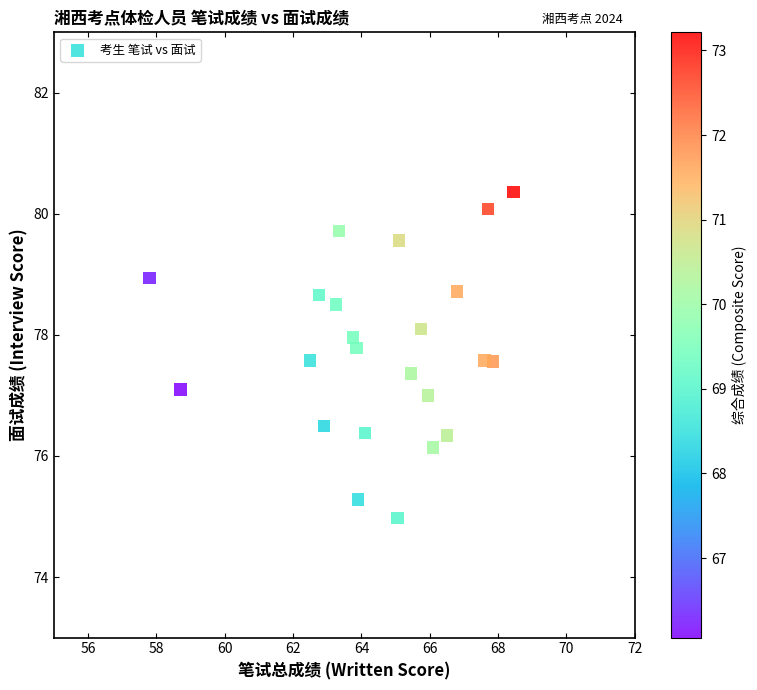

What is the range of Y values (max minus min)?

5.4